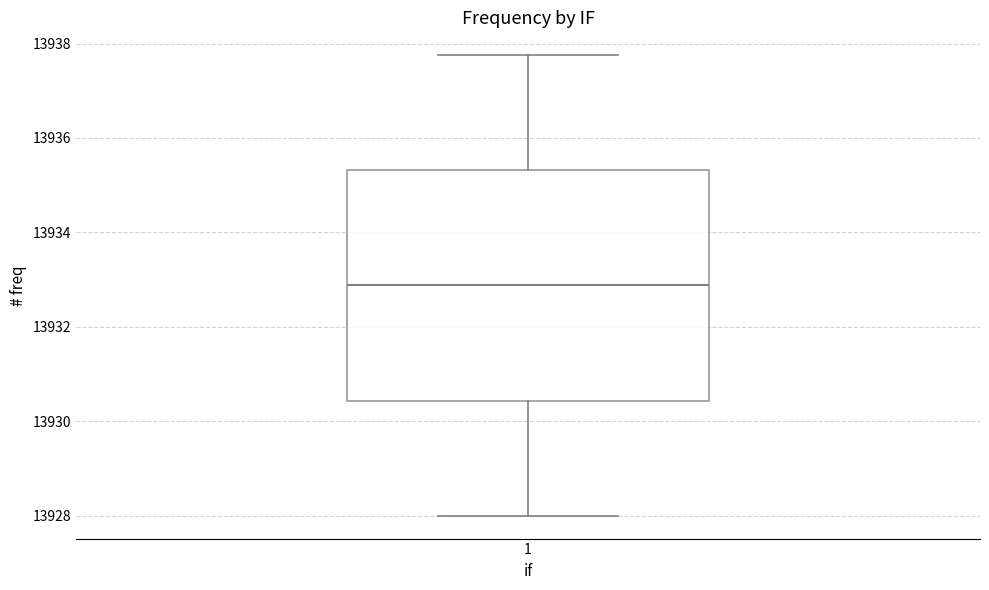

Transcribe this box plot: give where the median line is, the range the box spans, and where the two whiskers end, as read against the y-axis. The values are not printed on the chart, so give them approximately, as read against the axis.

median 13932.8, box 13930.4 to 13935.4, whiskers 13928.0 to 13937.8